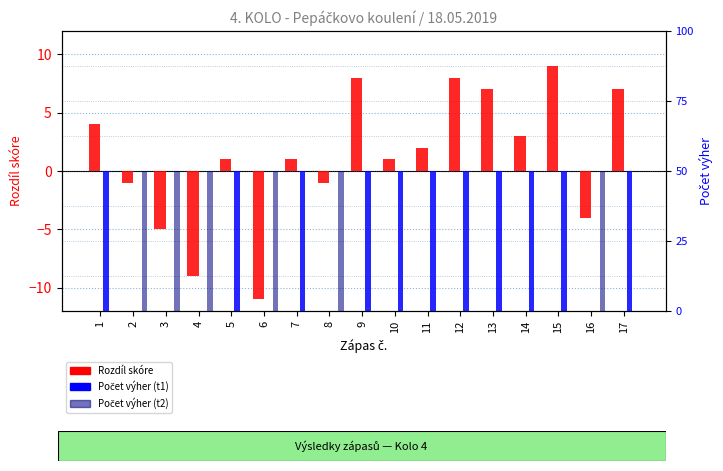

What is the sum of all Počet výher (t1) values?

11